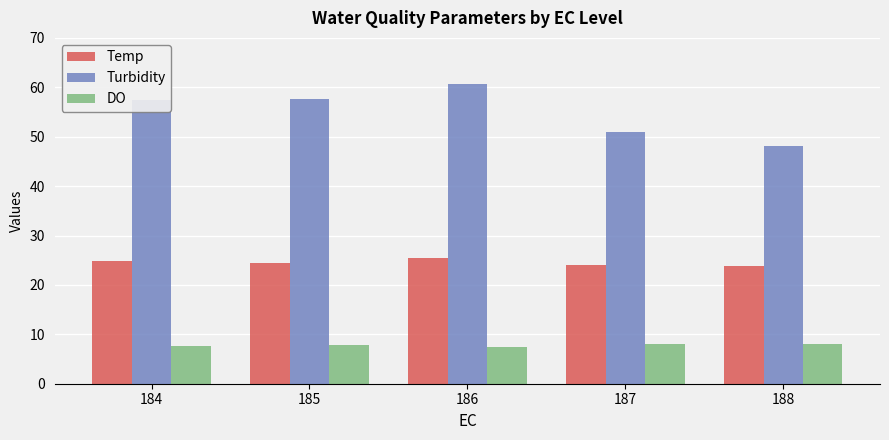

The DO series shows 12.6 at 188. True or false?

False